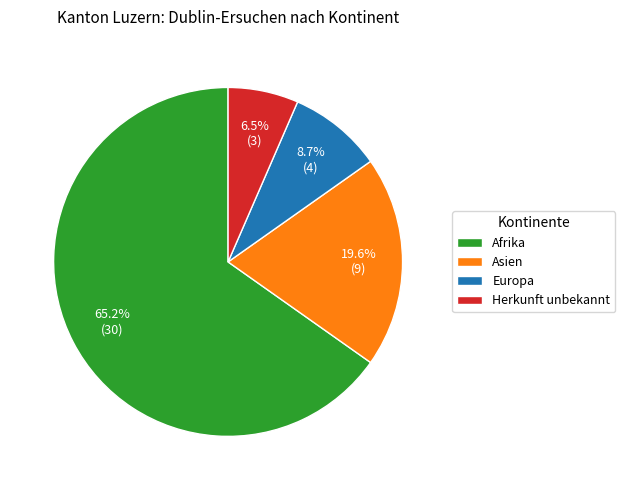

Approximately how many times larger is the value at Asien compared to Afrika?

0.3